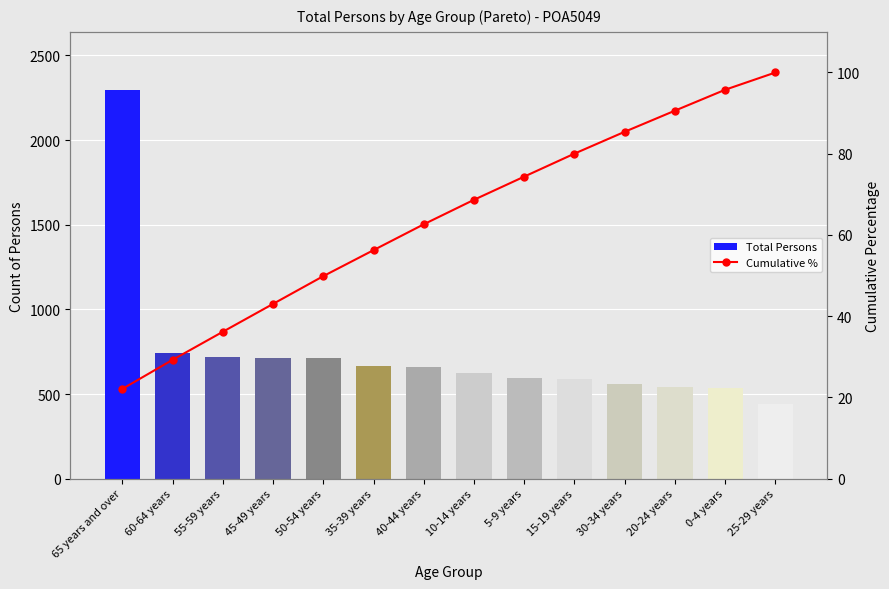

What are all the series names shown in the legend?

Total Persons, Cumulative %